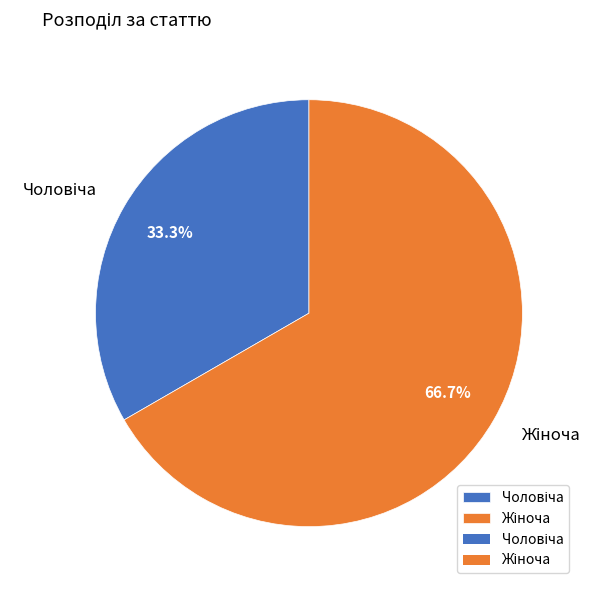

Is there a majority slice in this chart?

Yes